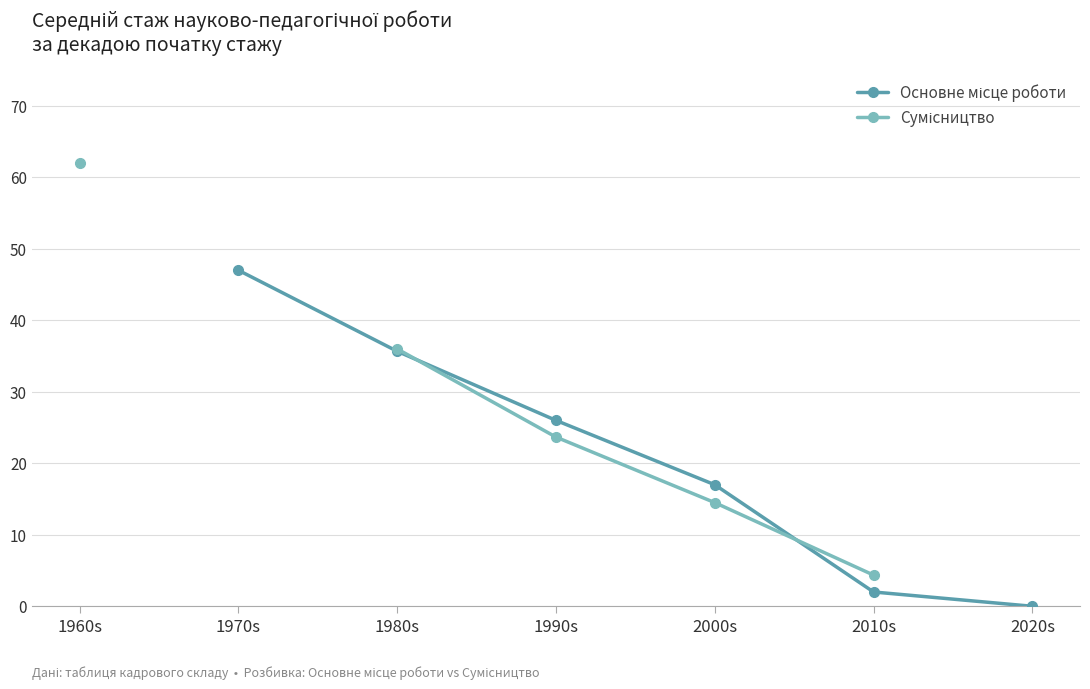

How many lines are shown in the chart?

2